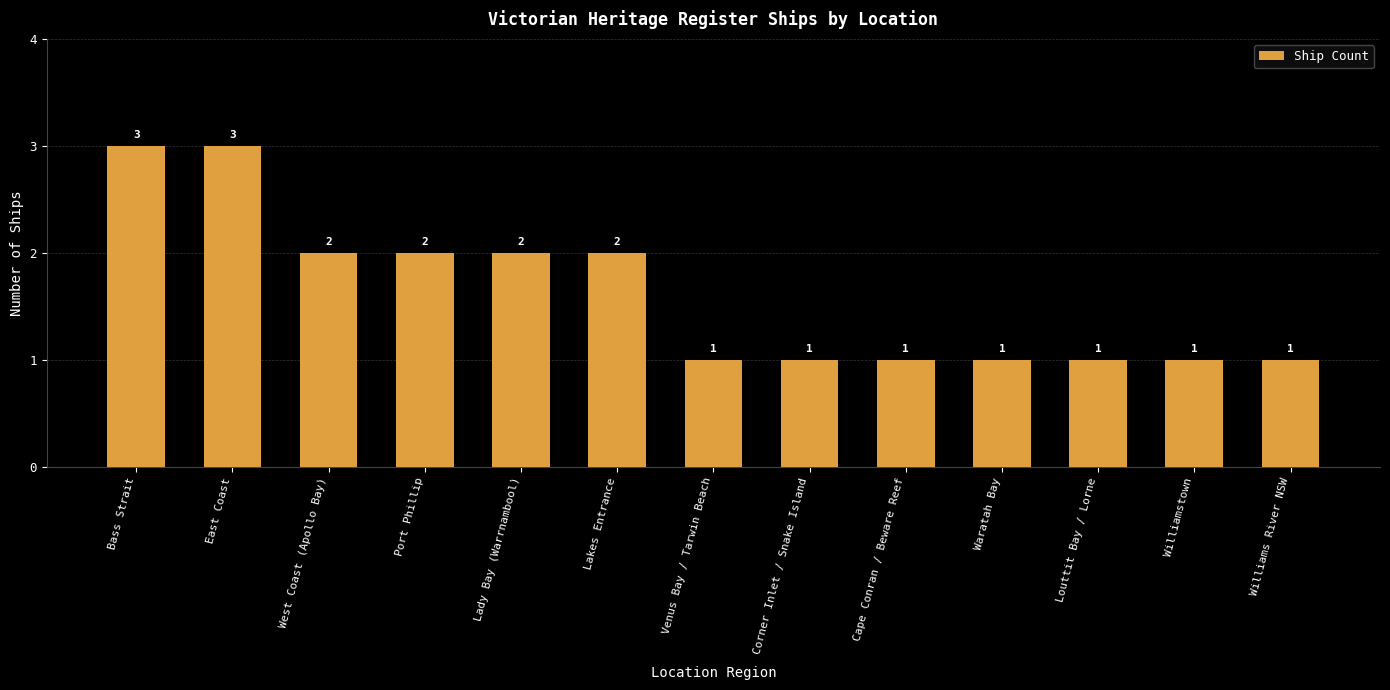

True or false: the data shows 1 at Venus Bay / Tarwin Beach.

True